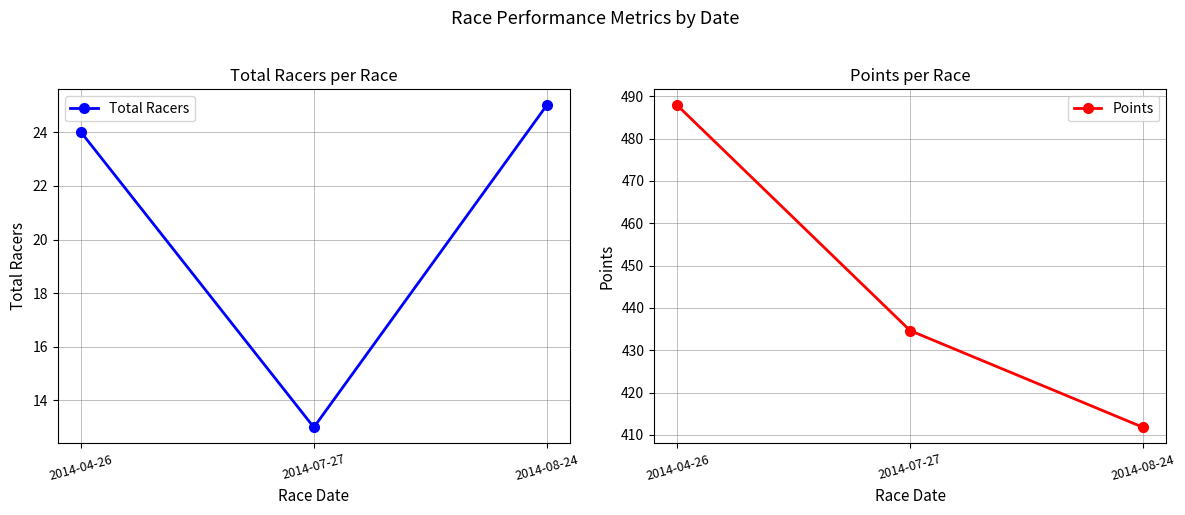

What is the sum of all Points values?

1334.2